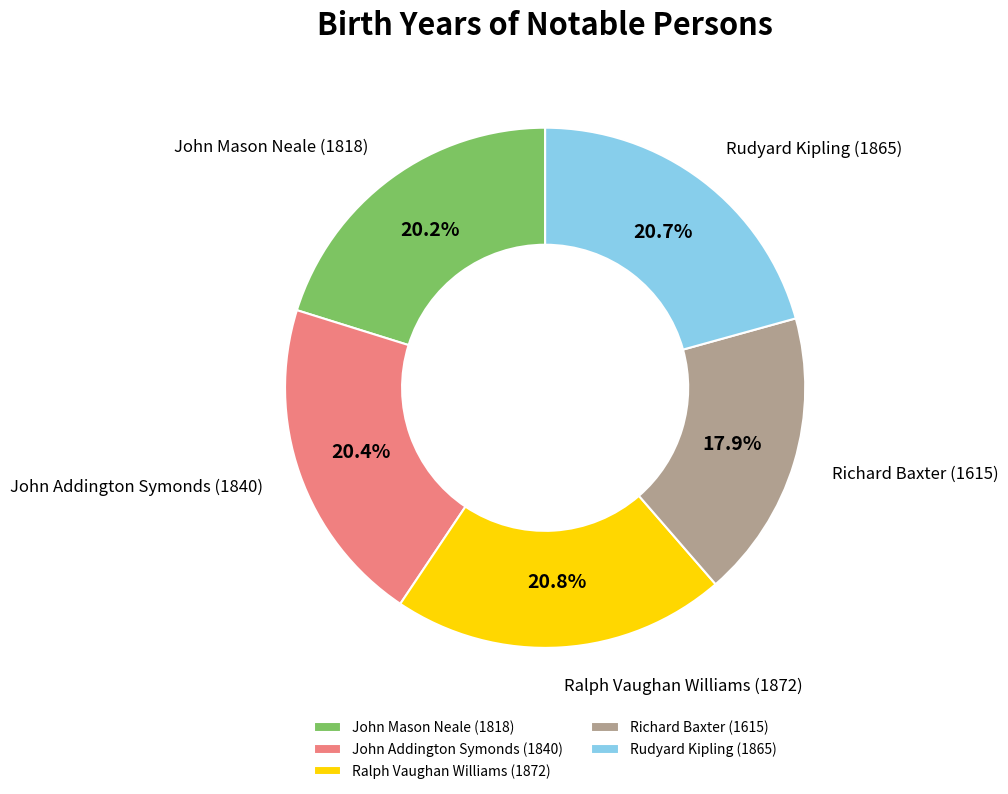

Combined, do John Addington Symonds (1840) and Richard Baxter (1615) account for over 50%?

No